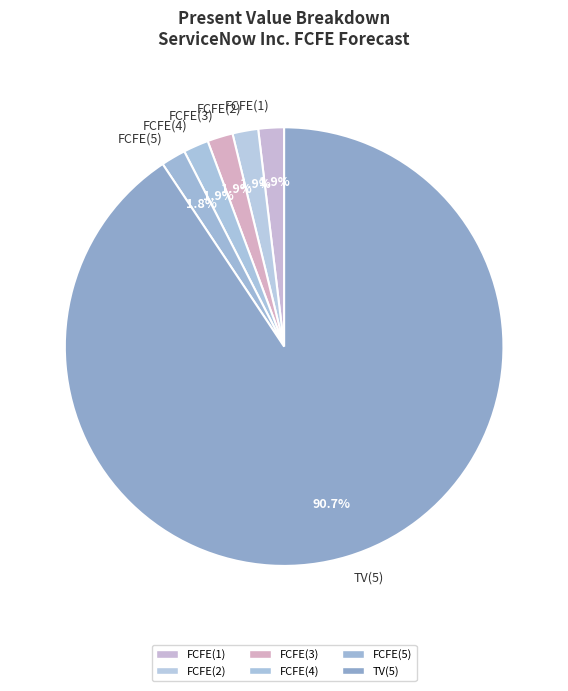

What is the largest slice in the pie chart?

TV(5)